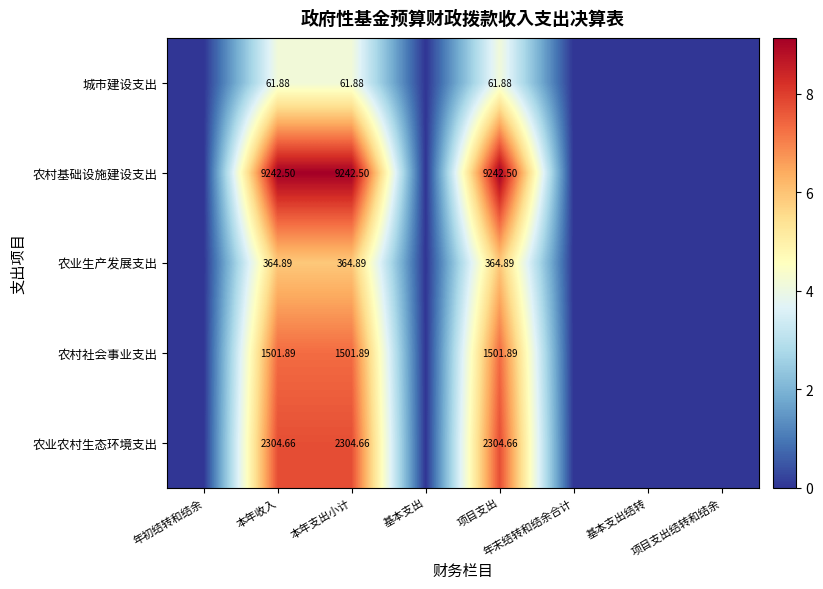

Which series has the largest range (max minus min)?

农村基础设施建设支出